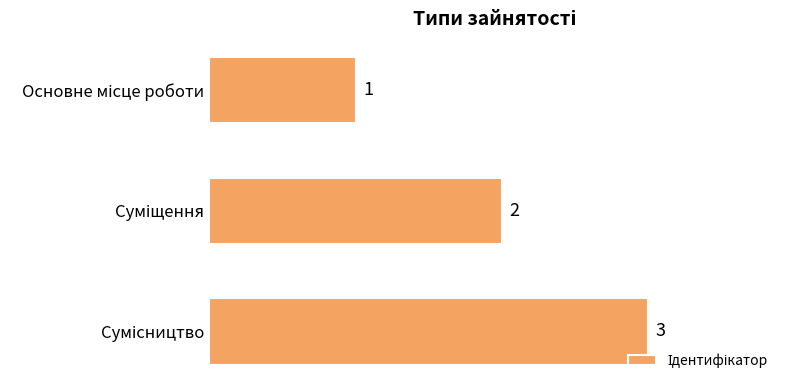

How many bars are there in total?

3